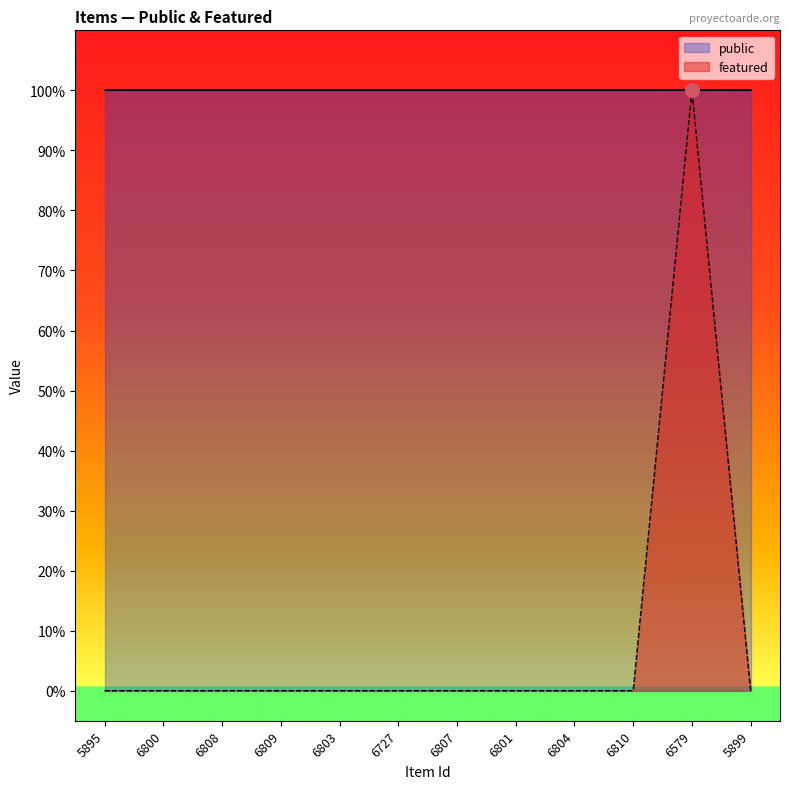

Which category has the lowest value across all series?

5895